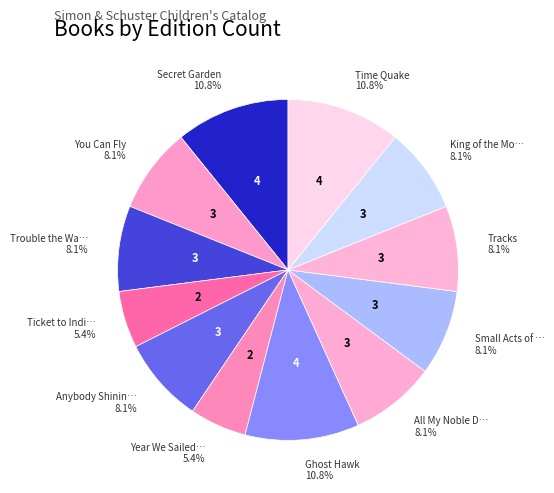

How many slices are in this pie chart?

12